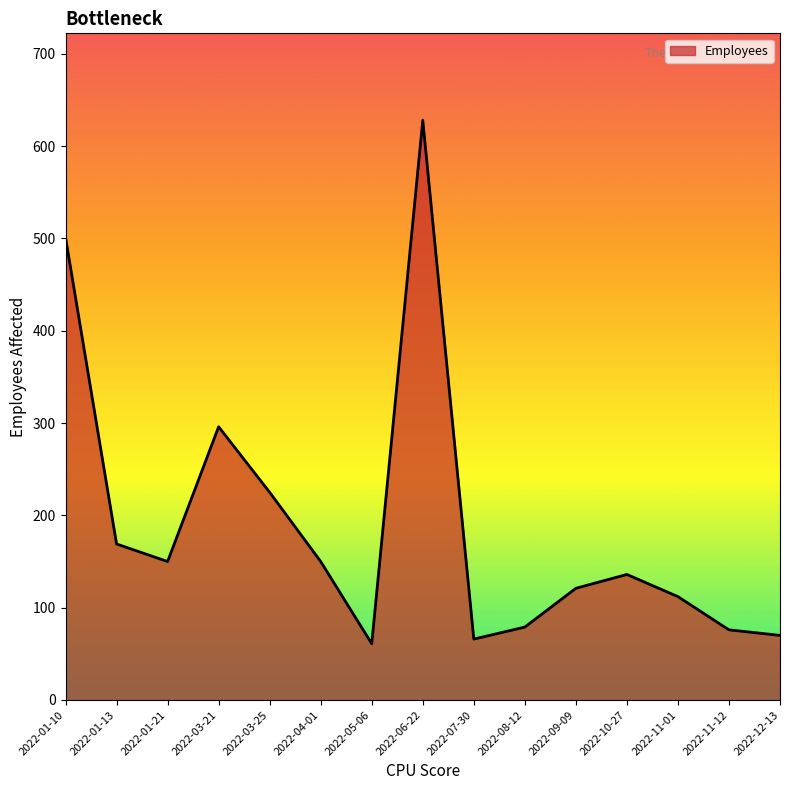

What position from the left is 2022-12-13?

15